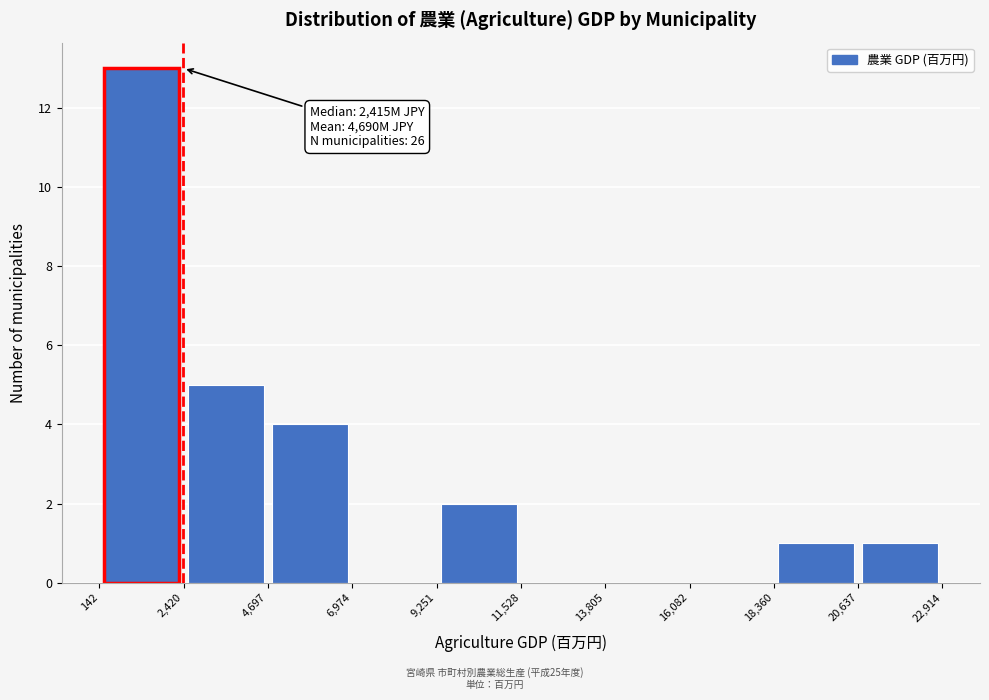

Which range on the x-axis has the tallest bar?

142 to 2,420